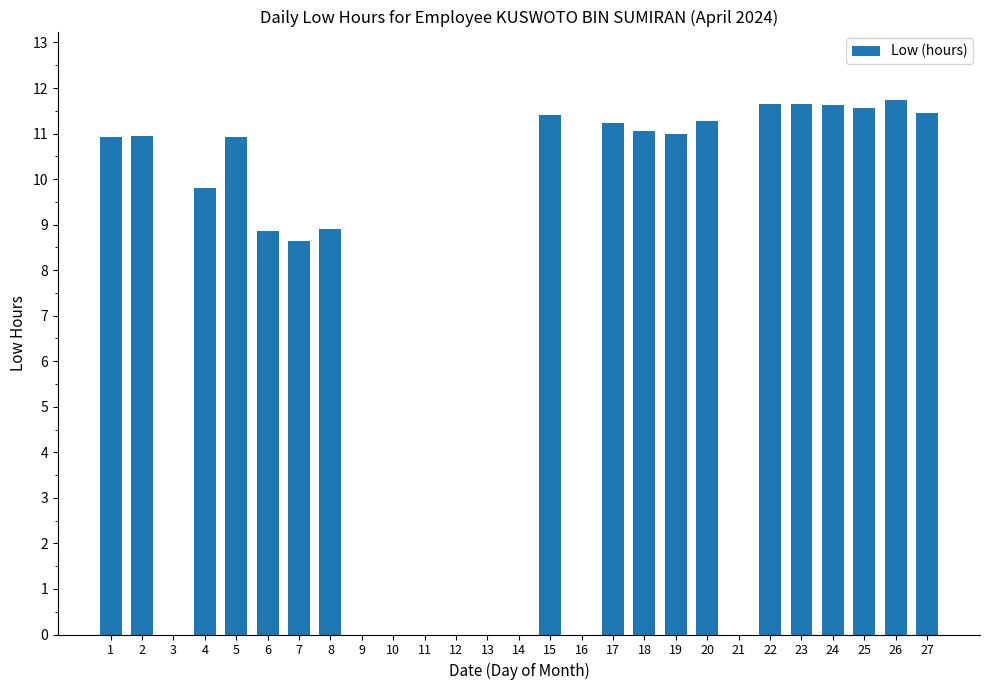

What is the sum of all values?

194.6